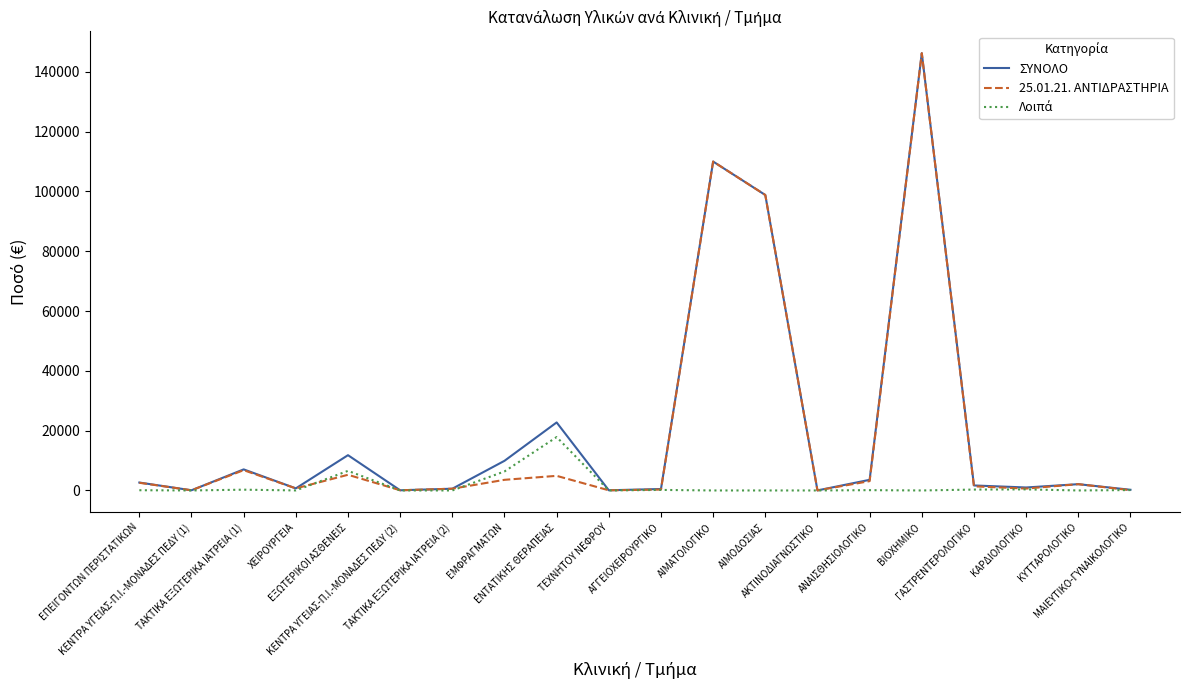

What position from the left is ΕΜΦΡΑΓΜΑΤΩΝ?

8